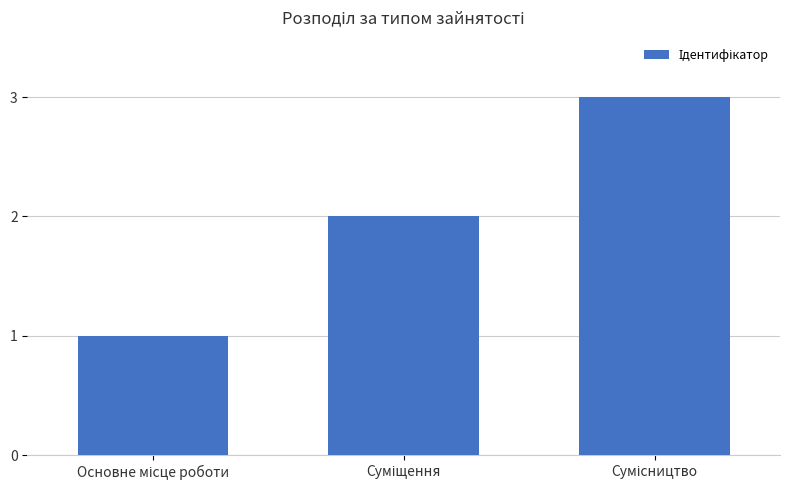

Count the number of data series in this chart.

1